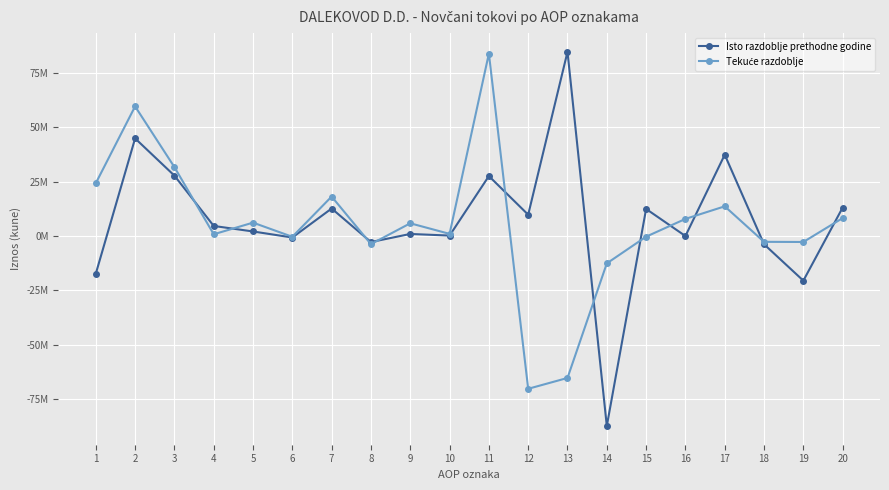

Where does the Tekuće razdoblje series first go above 5866388?

1